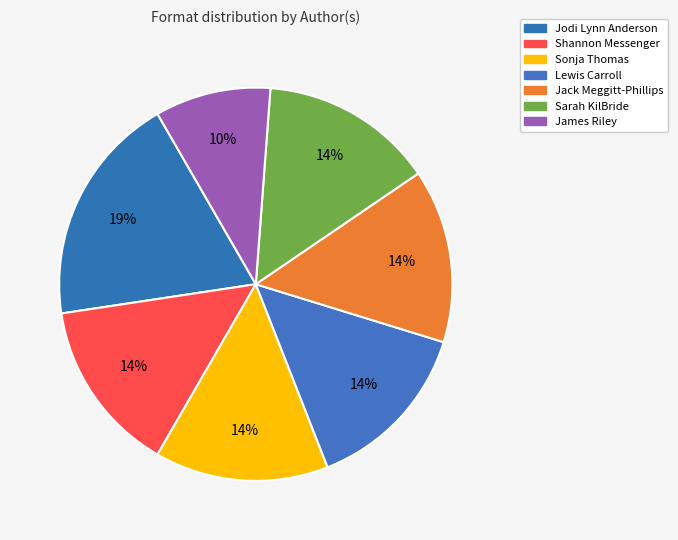

True or false: Jodi Lynn Anderson accounts for 13% of the total.

False